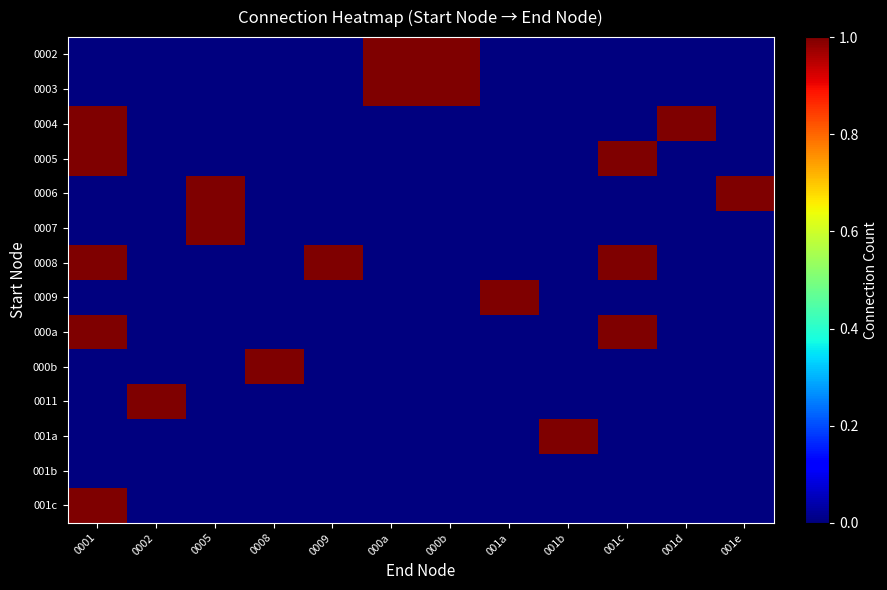

Between 001d and 0001, which is larger?

001d